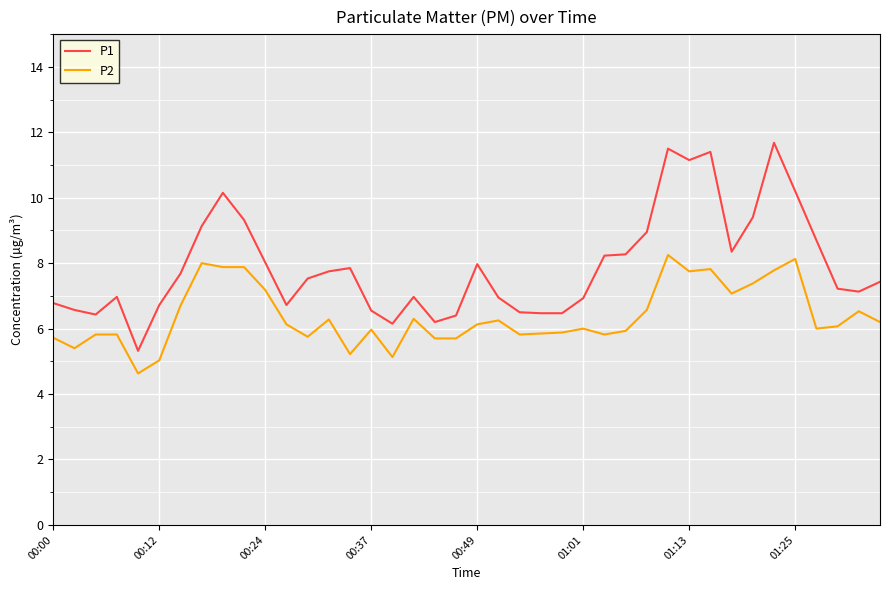

What is the sum of all P2 values?

255.5